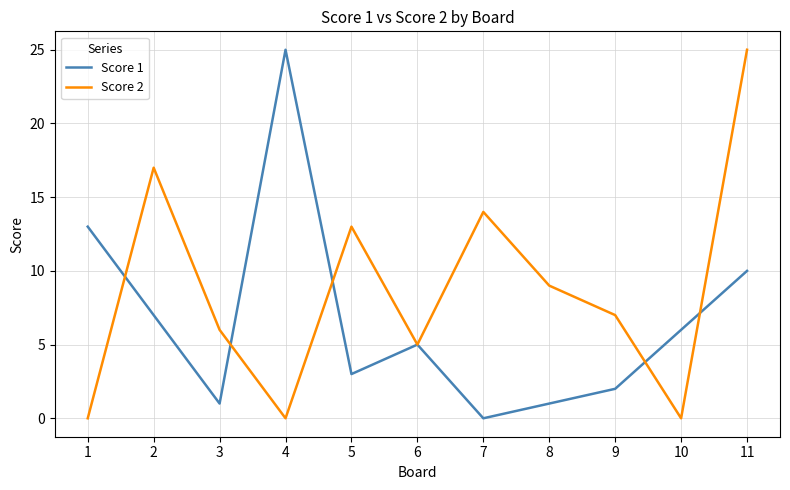

Where do Score 2 and Score 1 first cross each other?

1 and 2